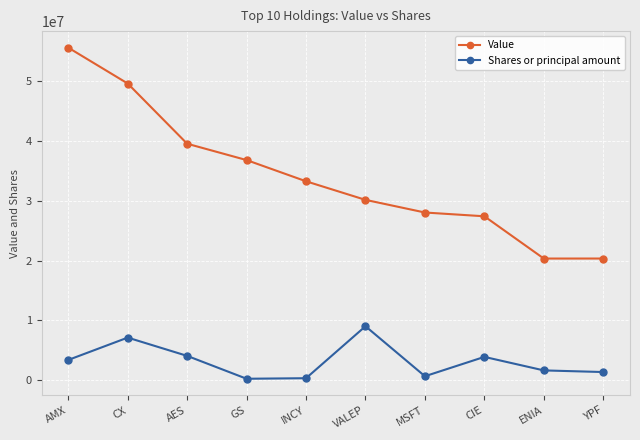

How many distinct data groups are displayed?

2